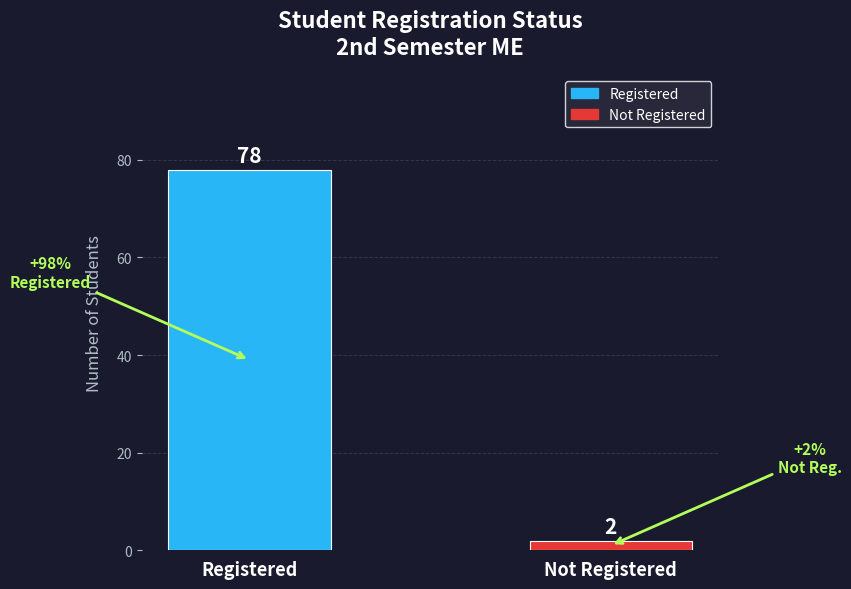

What position from the left is Registered?

1